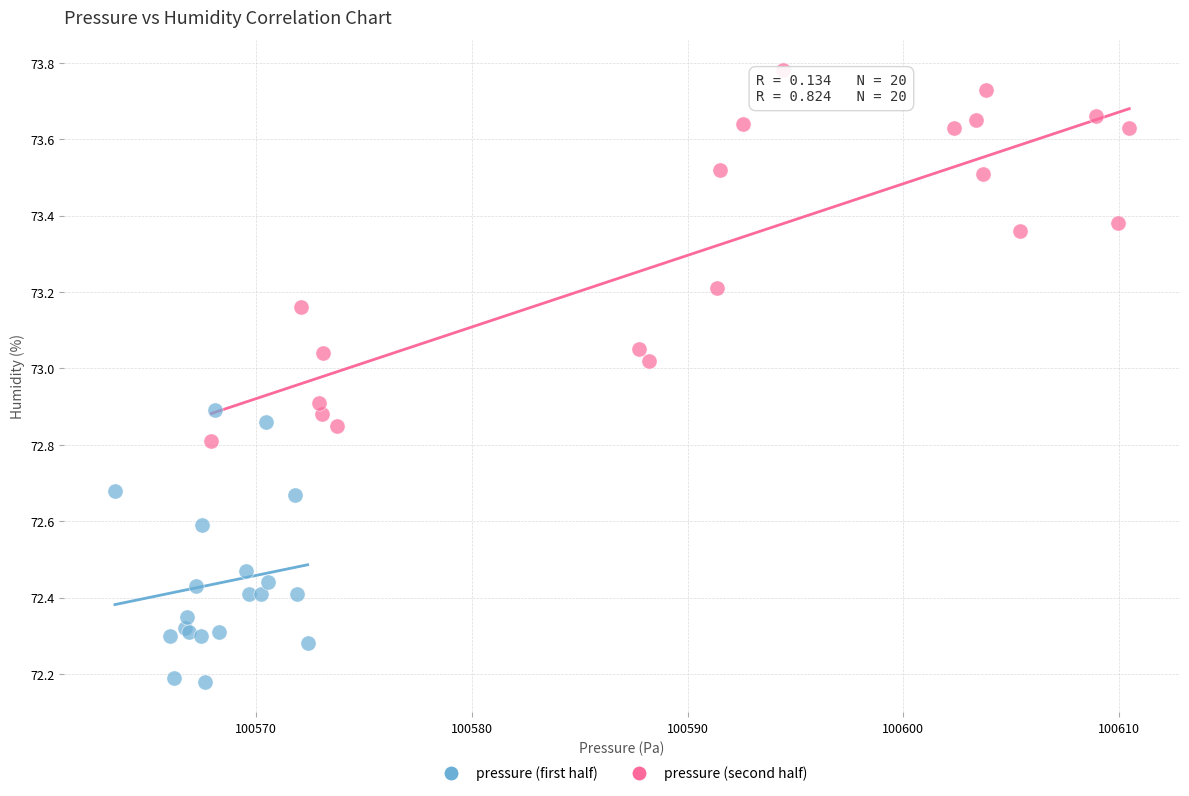

Which series contains the lowest Y value?

pressure (first half)